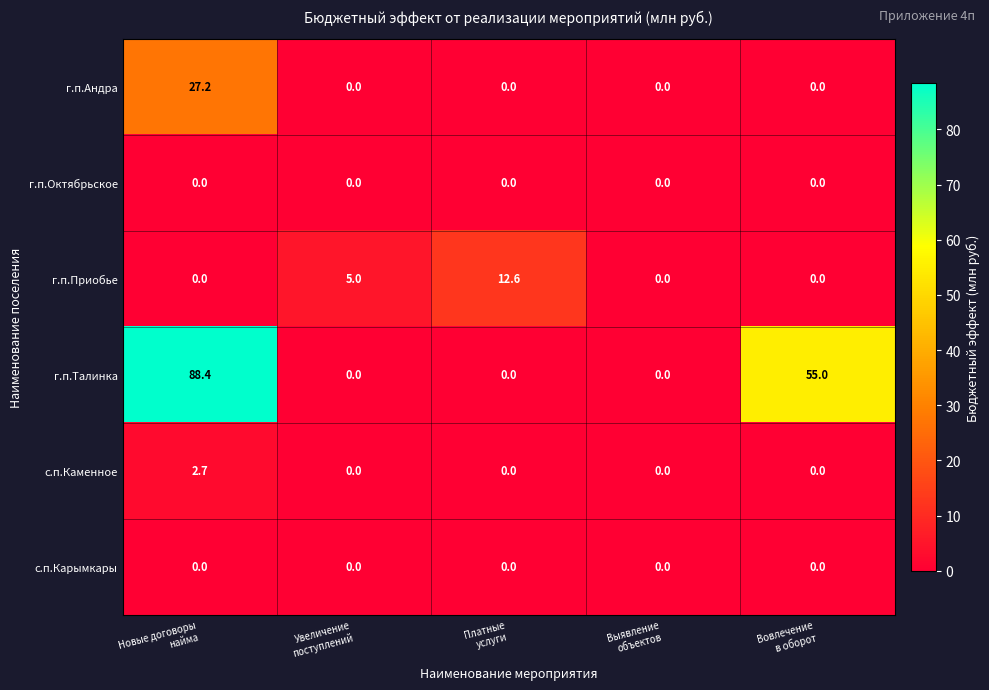

Which series has the largest range (max minus min)?

г.п.Талинка